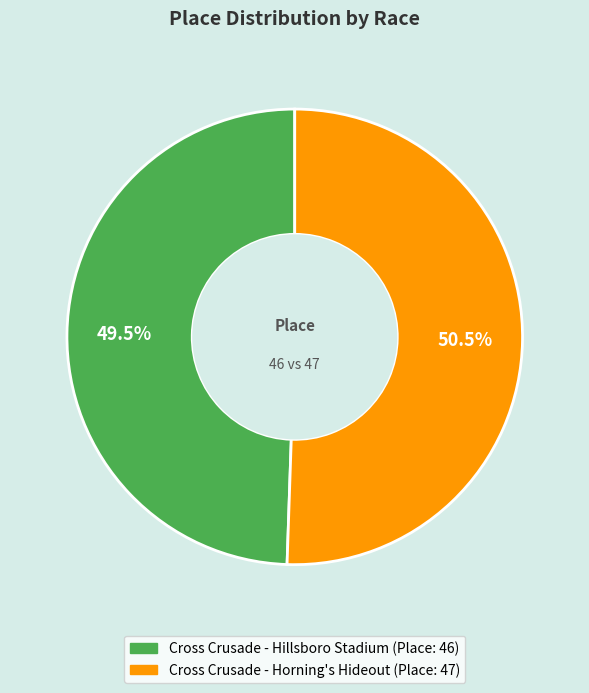

Do Cross Crusade - Horning's Hideout and Cross Crusade - Hillsboro Stadium together represent more than half of the pie?

Yes